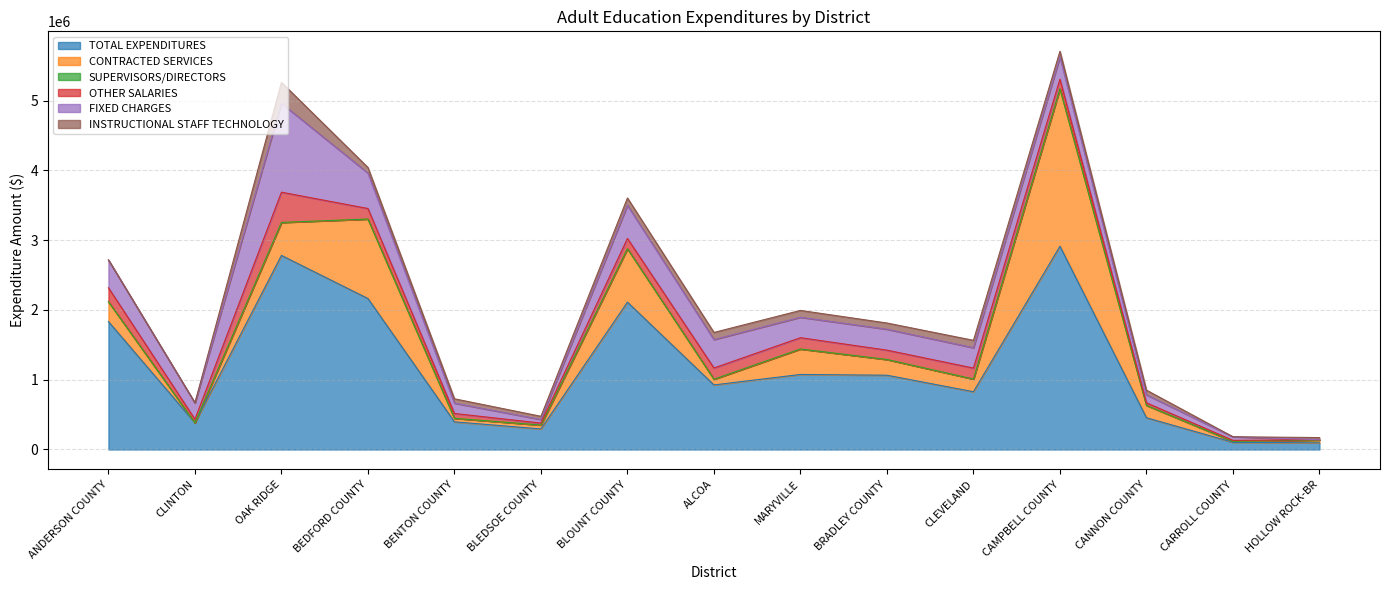

What is the sum of the OTHER SALARIES values at ALCOA and ANDERSON COUNTY?

360670.4